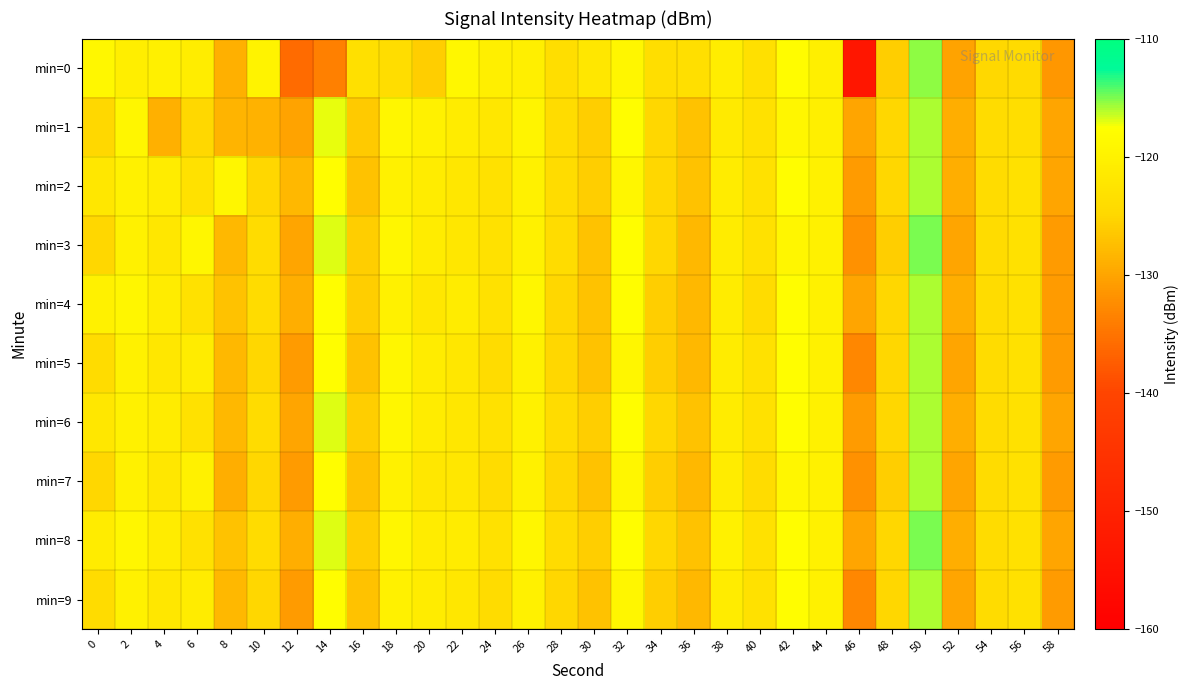

Between 42 and 6, which is larger?

42